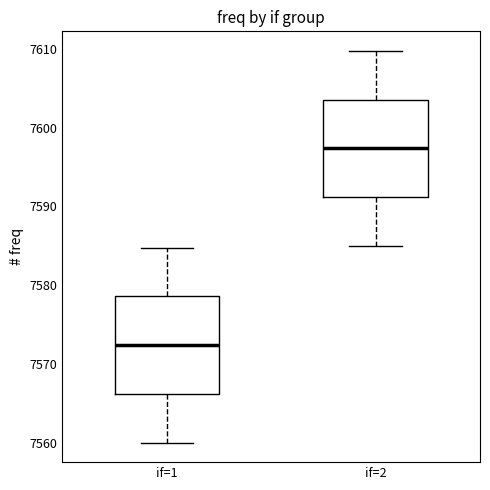

Which box's median line is the highest?

if=2